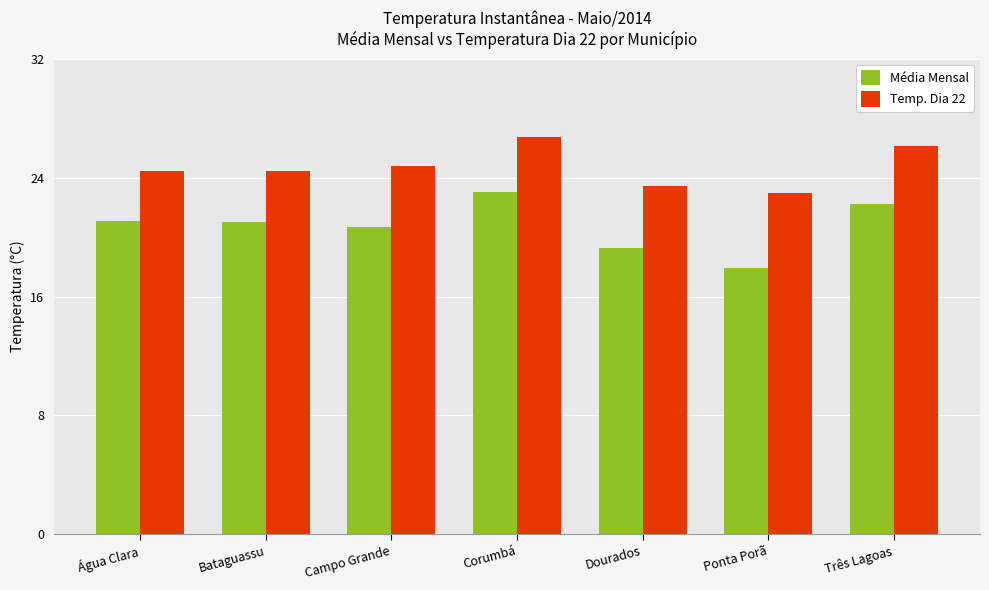

What is the smallest value displayed?

17.9